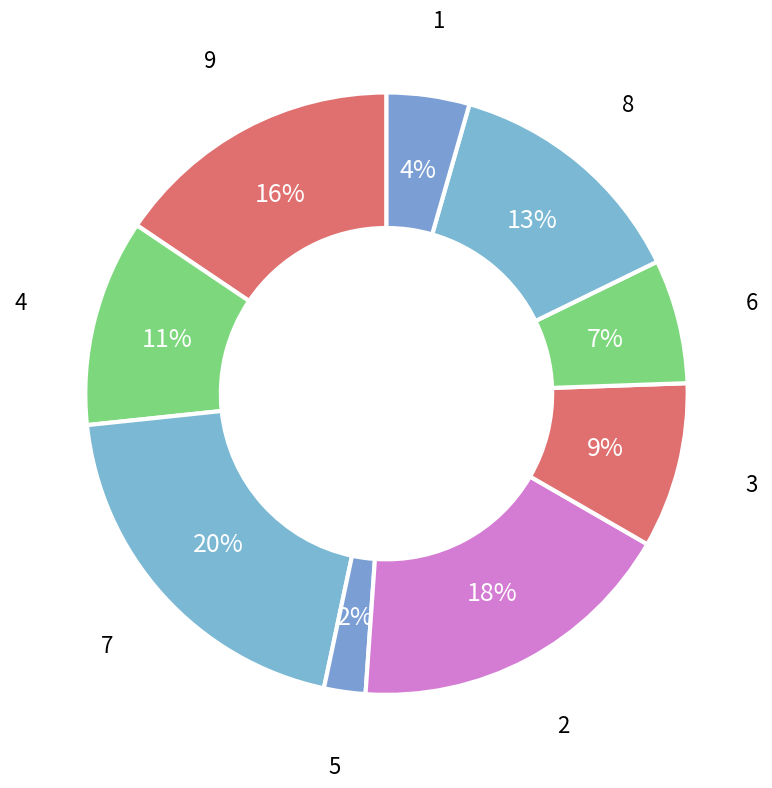

Combined, do 2 and 8 account for over 50%?

No